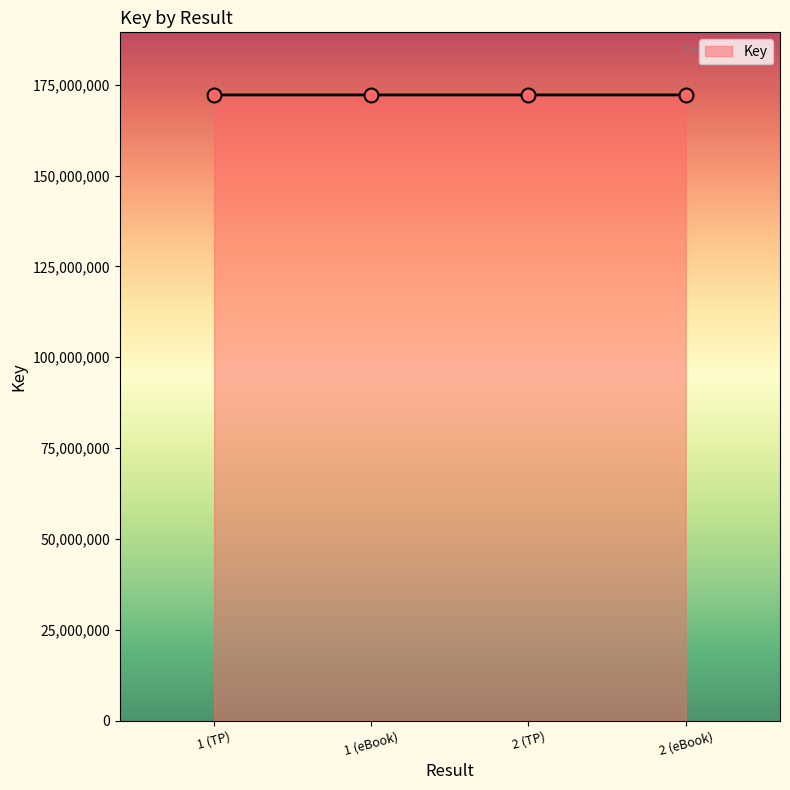

What is the ratio of the value at 1 (TP) to the value at 1 (eBook)?

1.0